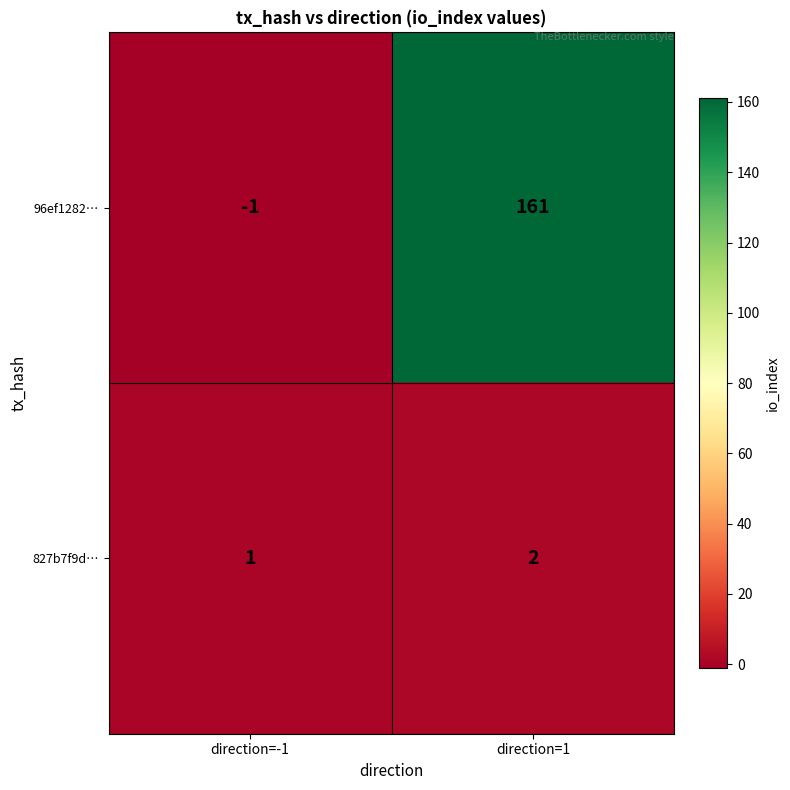

At how many categories does at least one series exceed 57?

1